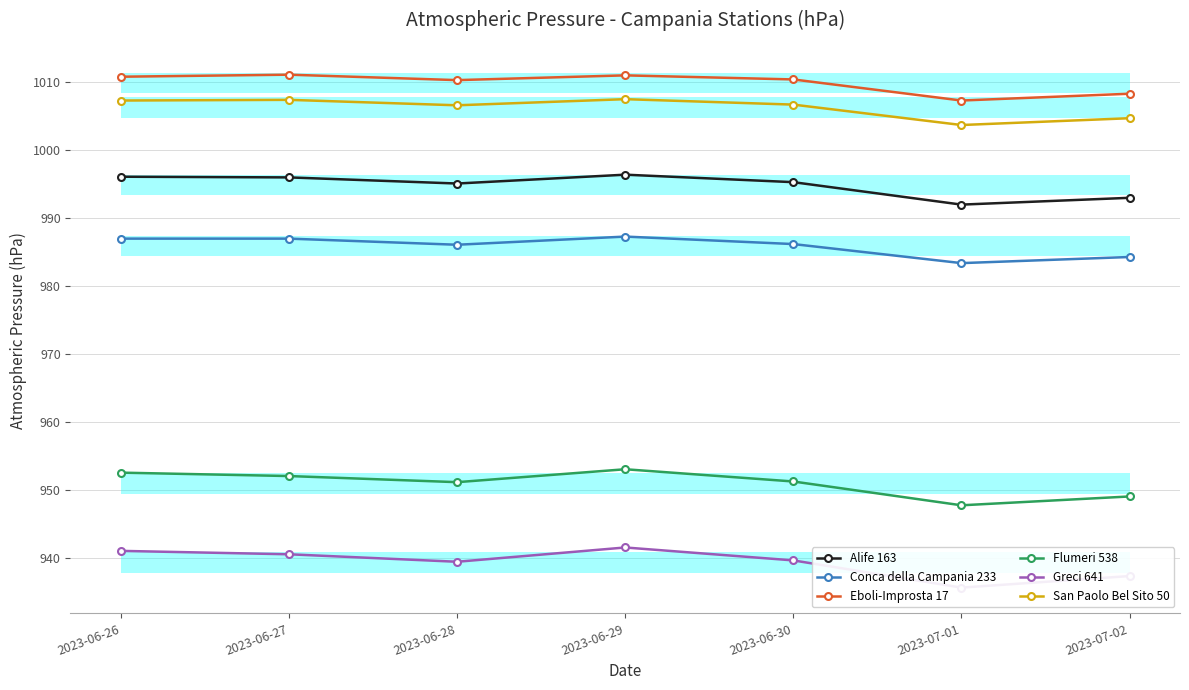

What is the total value across all series at 2023-06-29?

5896.9